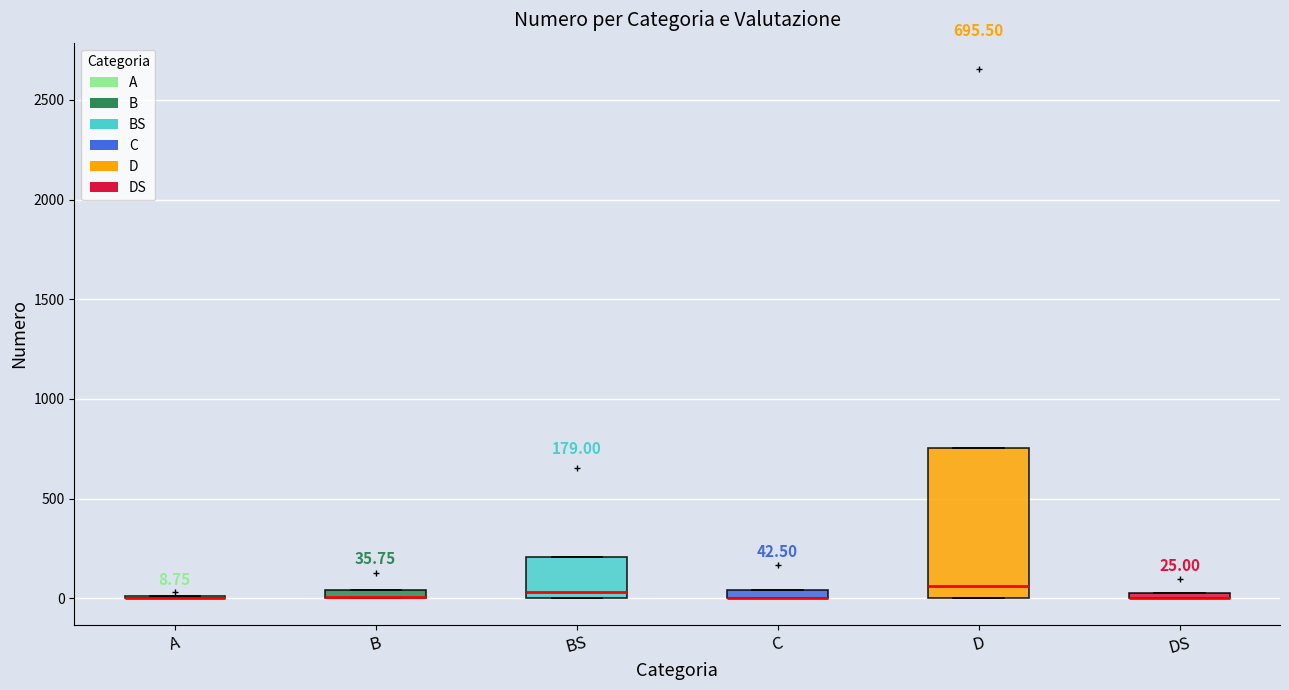

Which box is the tallest, from its lower edge to its upper edge?

D